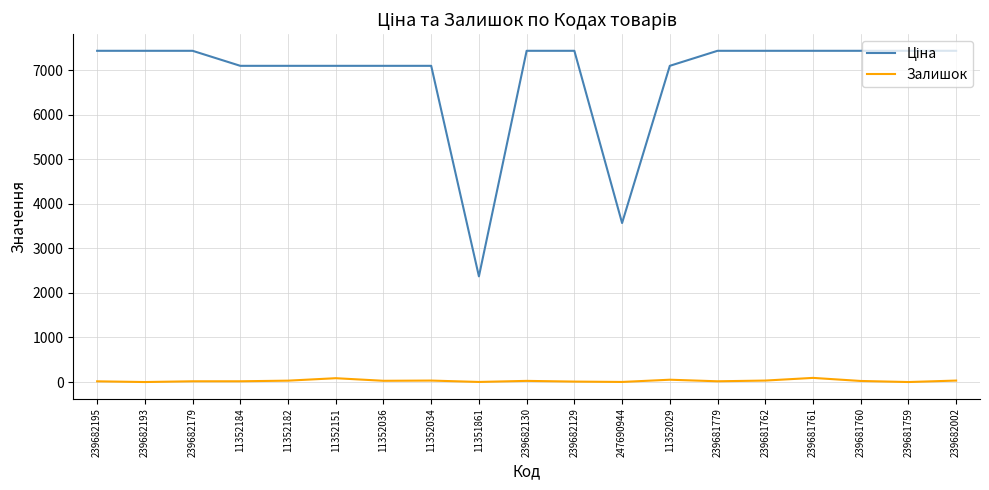

What is the difference between the maximum and minimum values in the Залишок series?

93.0